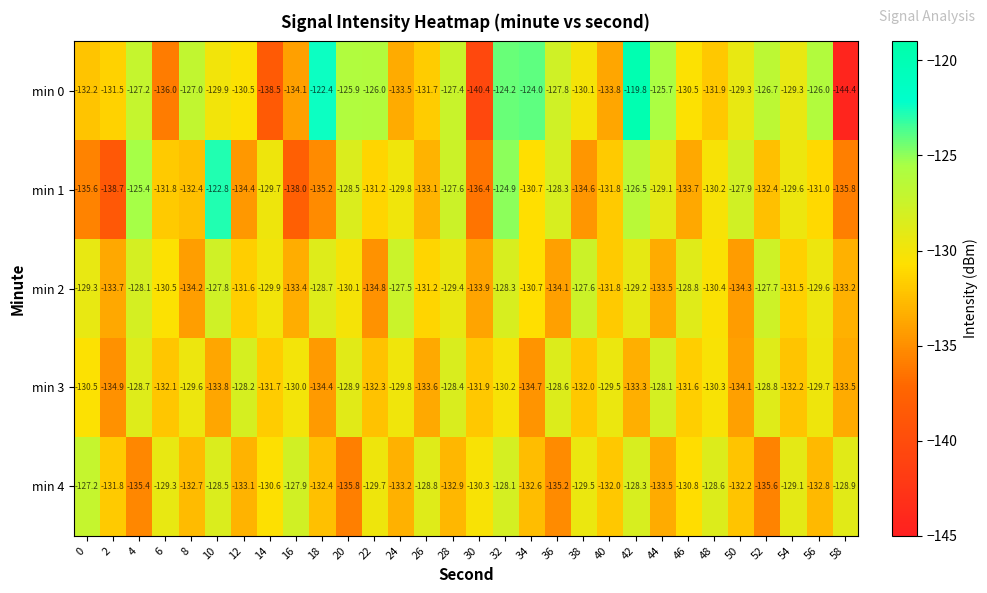

What is the difference between the highest and lowest values at 52?

8.9